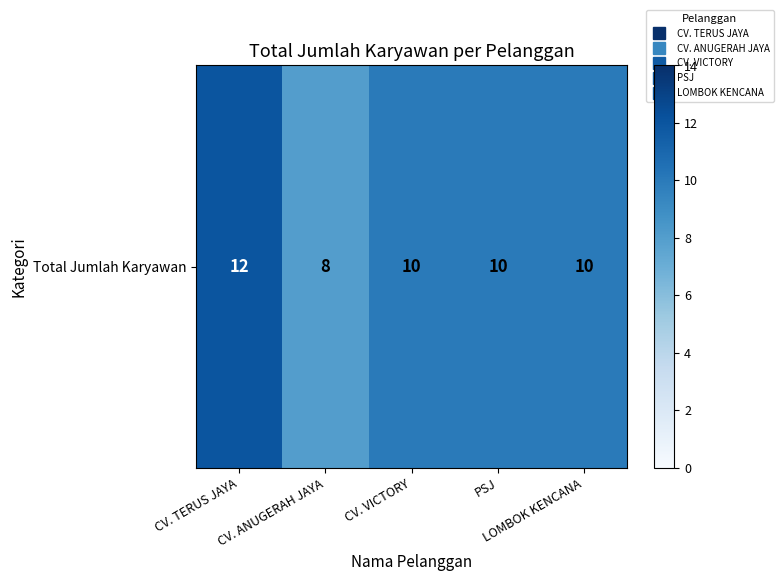

What is the sum of the values at CV. TERUS JAYA and LOMBOK KENCANA?

22